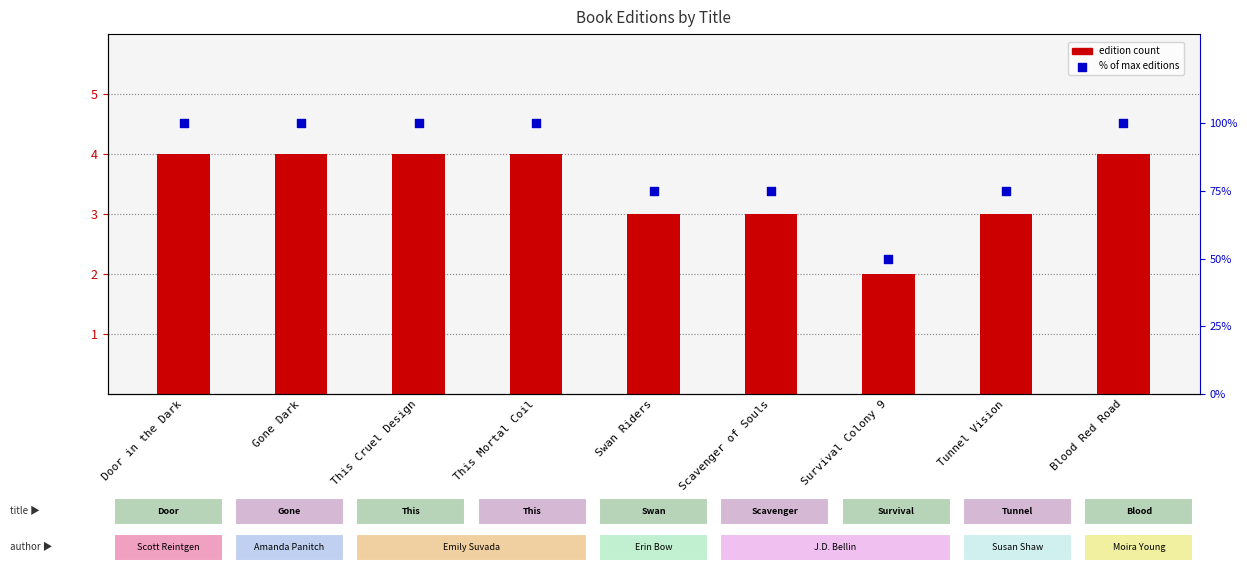

At which category is the sum across all series the highest?

Door in the Dark